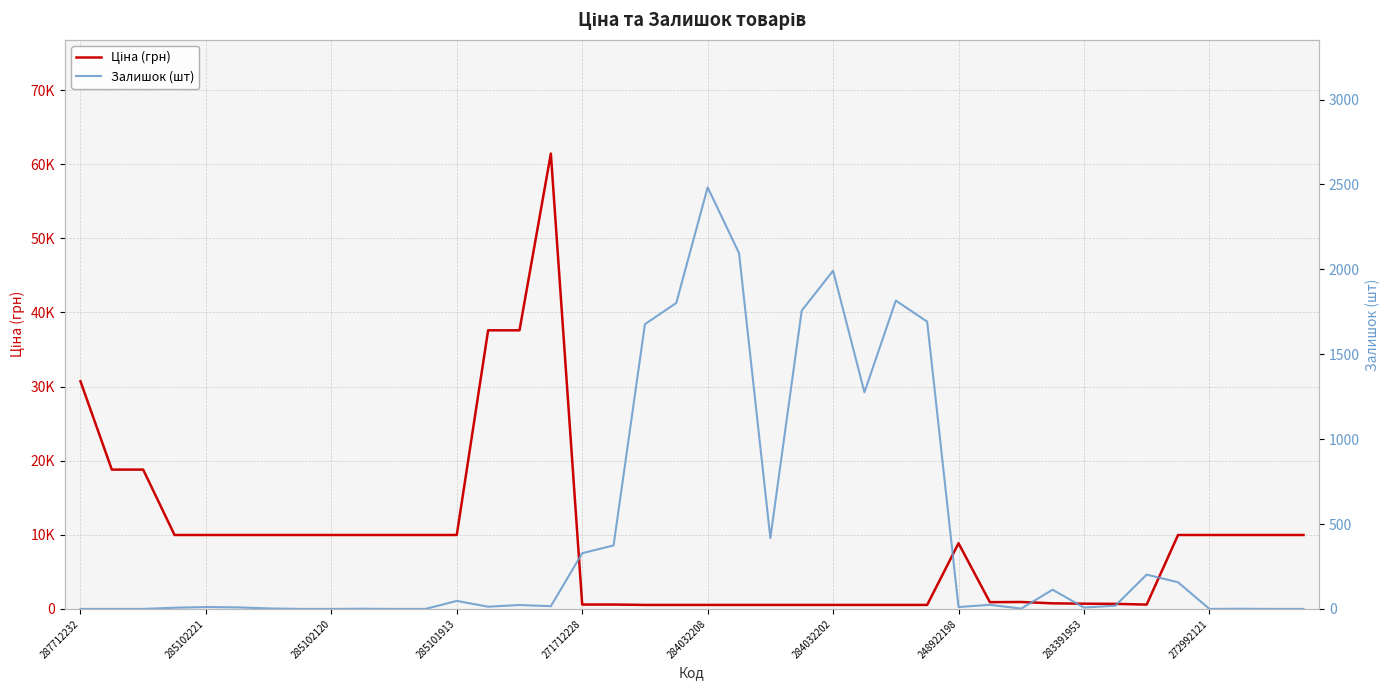

What is the sum of all Ціна (грн) values?

374551.2